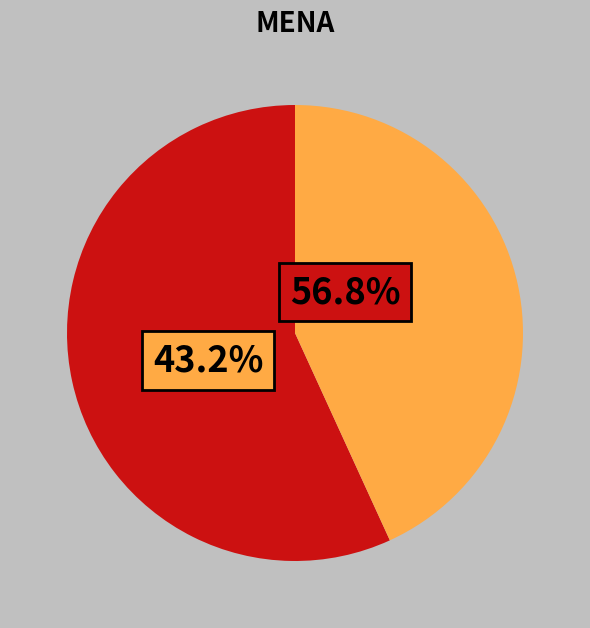

How many slices are in this pie chart?

2